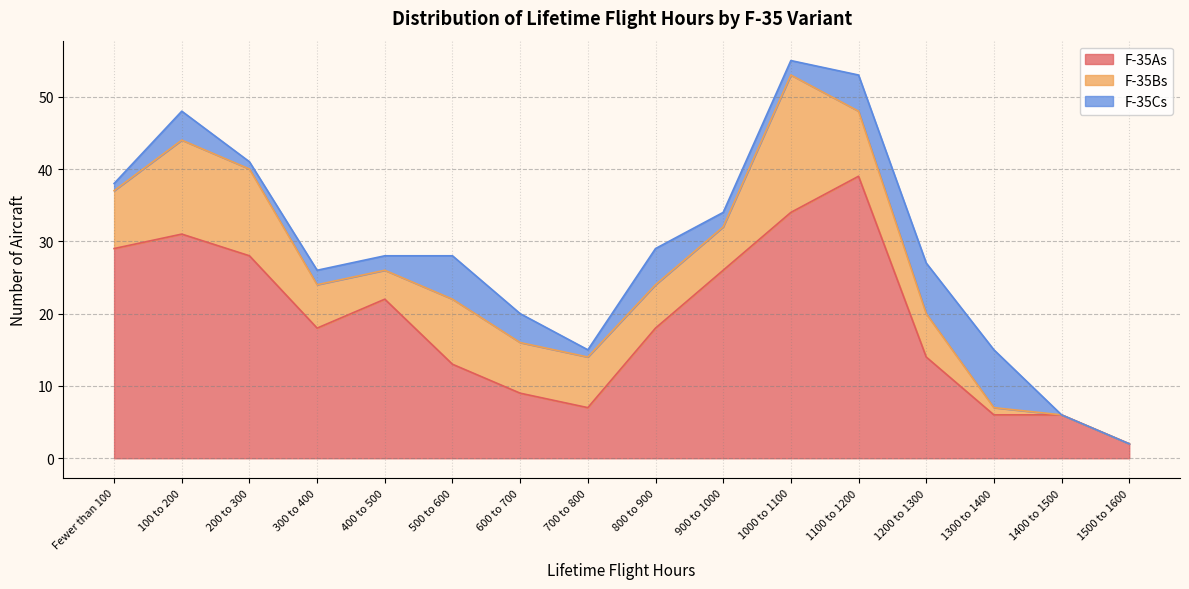

True or false: F-35Cs has a value of 4 at 100 to 200.

True